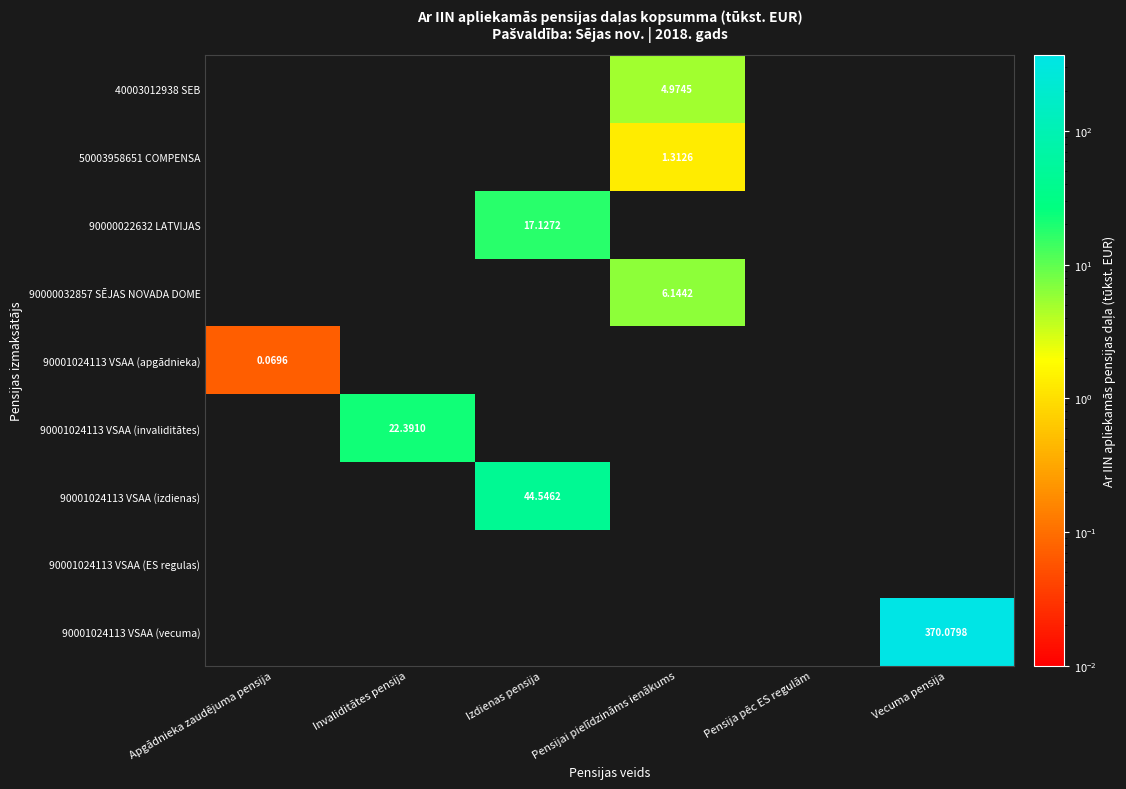

Is the value of 40003012938 SEB at Pensijai pielīdzināms ienākums greater than the value of 90001024113 VSAA (apgādnieka) at Apgādnieka zaudējuma pensija?

Yes